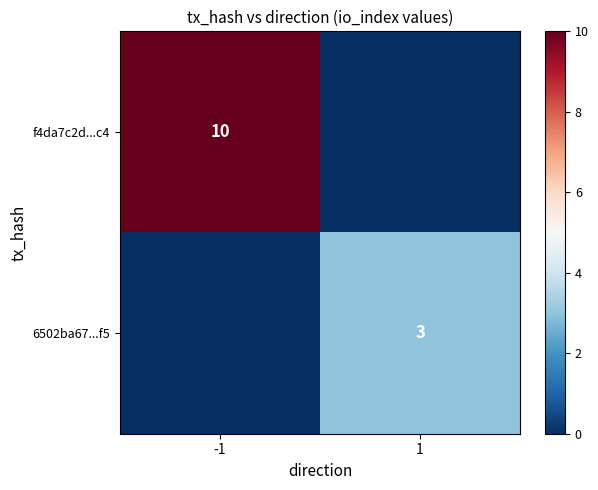

True or false: 6502ba67...f5 has a value of 2 at 1.

False